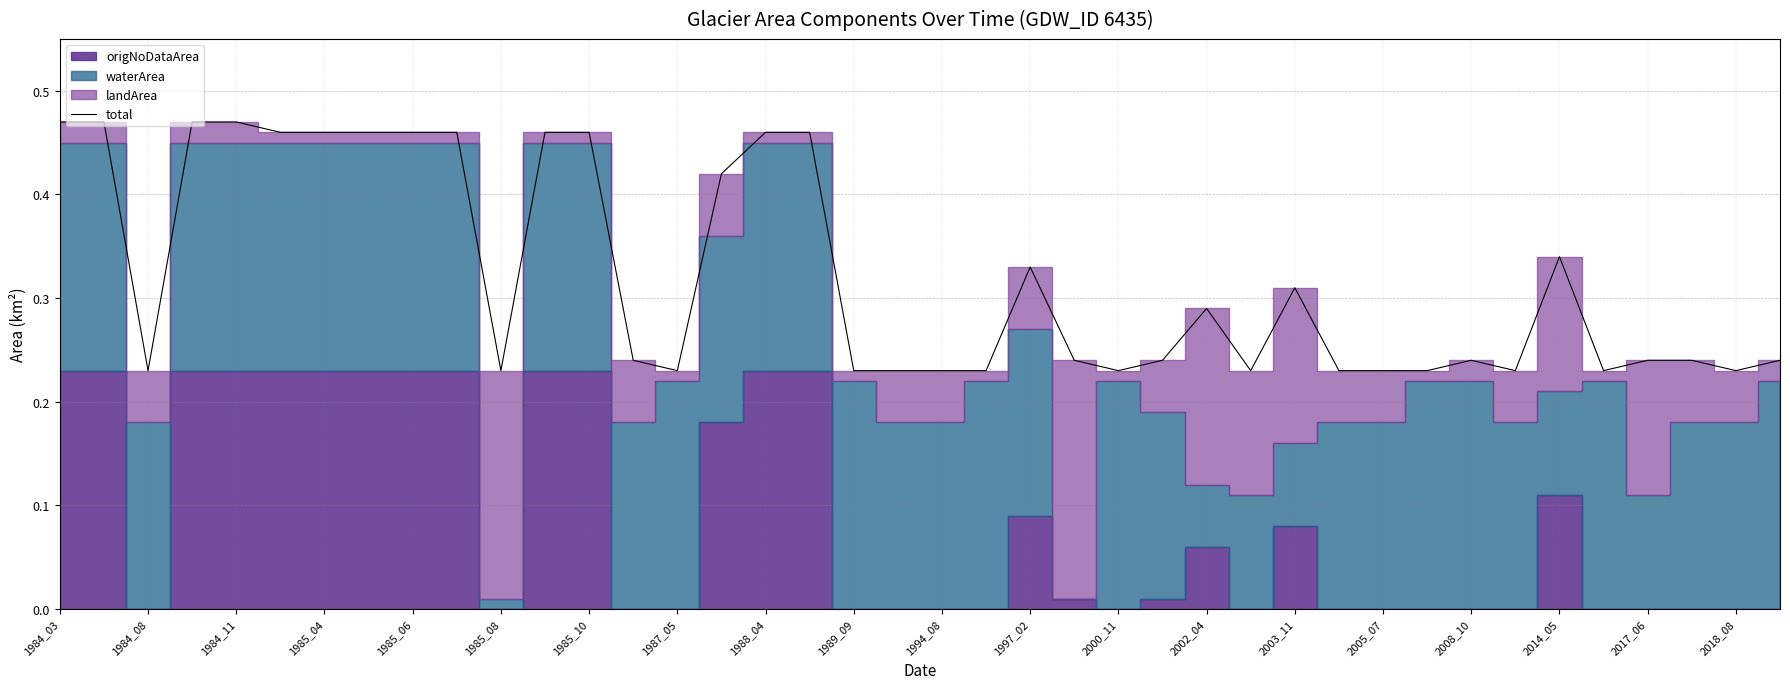

What is the difference between the second highest and second lowest values?

0.2